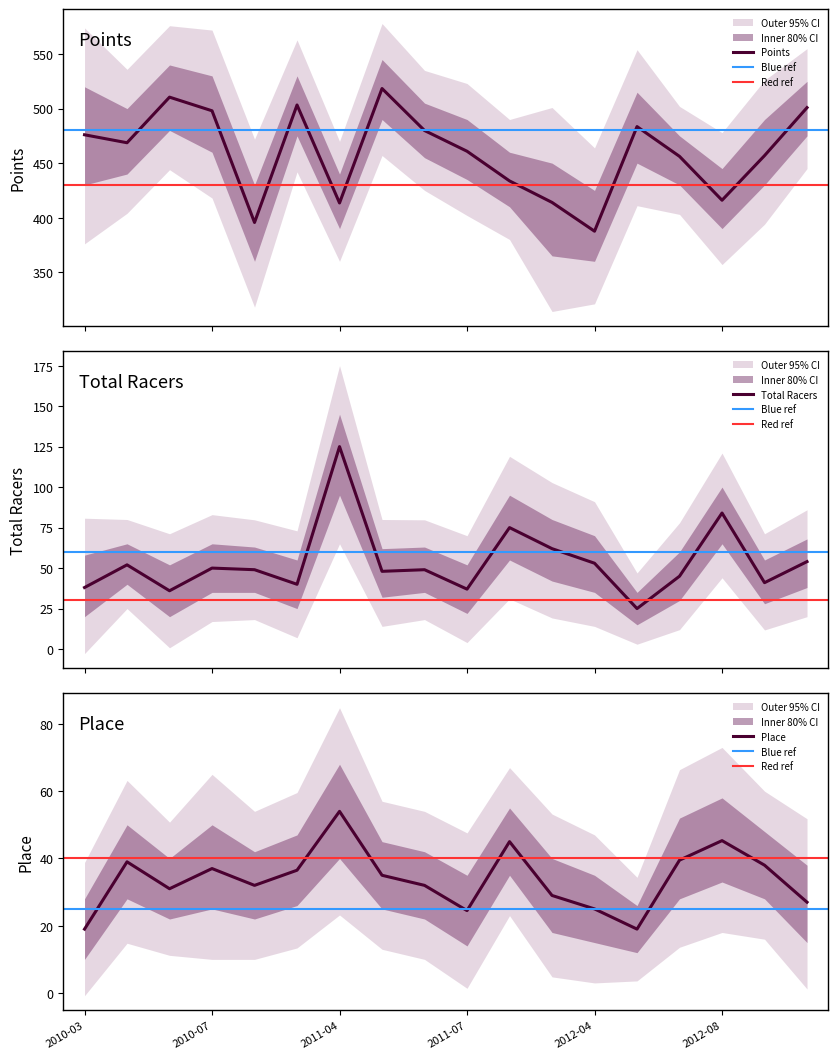

What is the label of the 16th point from the left?

2012-08